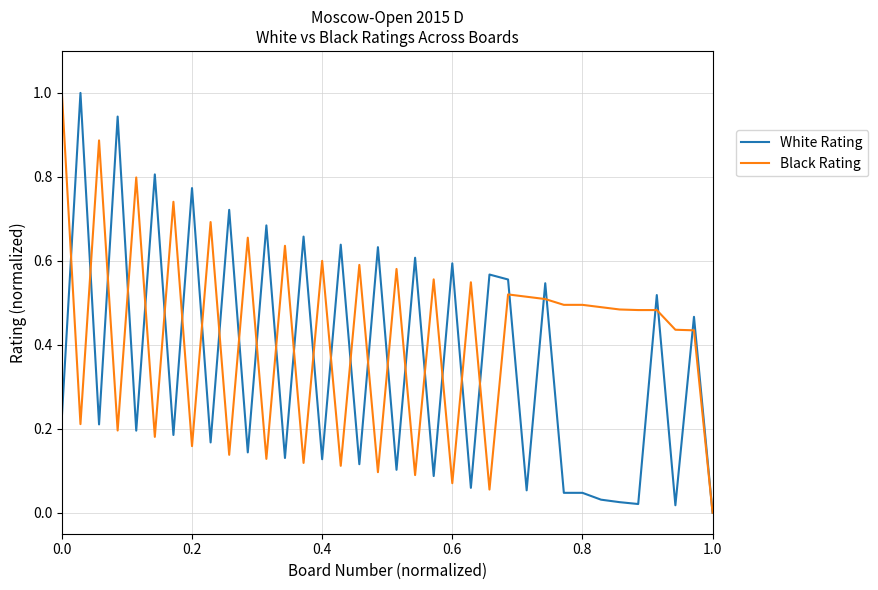

Does the chart display data point markers on the line(s)?

No